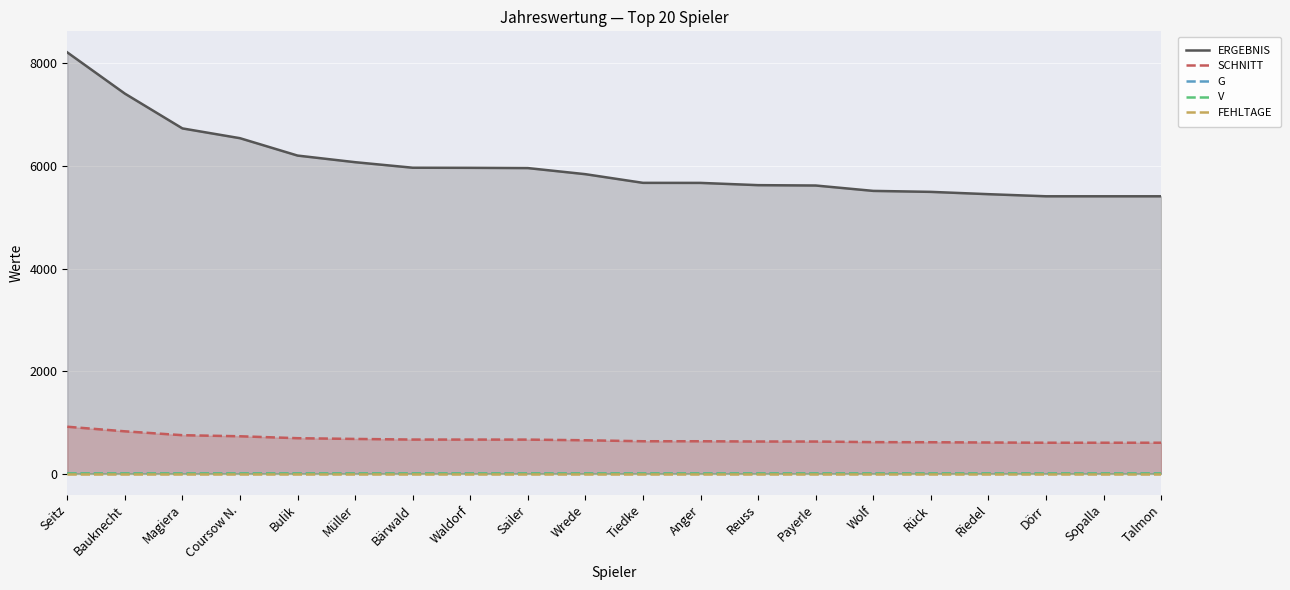

What position from the left is Wrede?

10